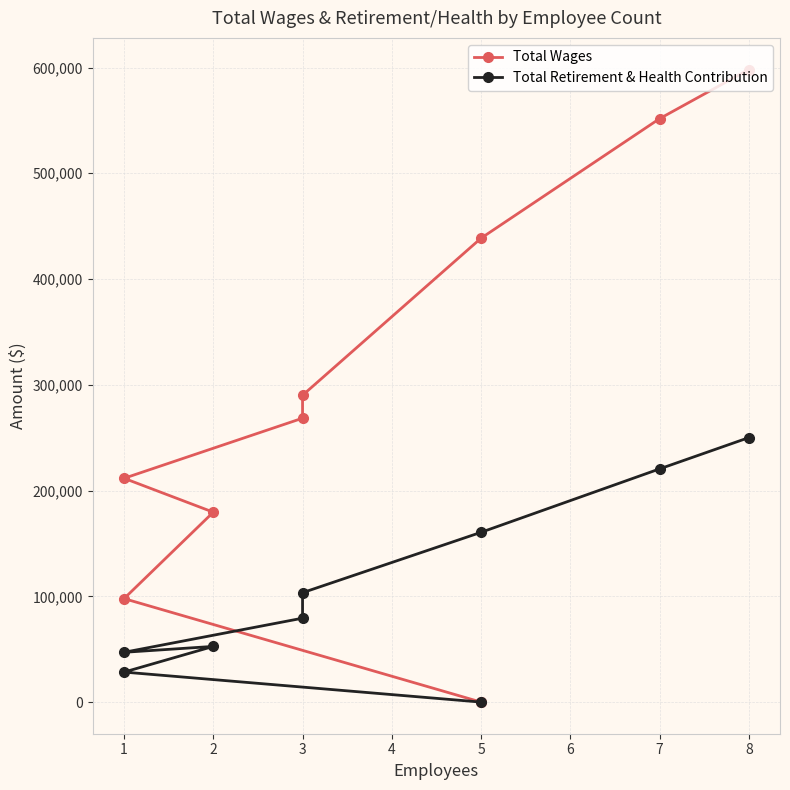

True or false: Total Wages has more than 0 points higher than both neighbors.

False